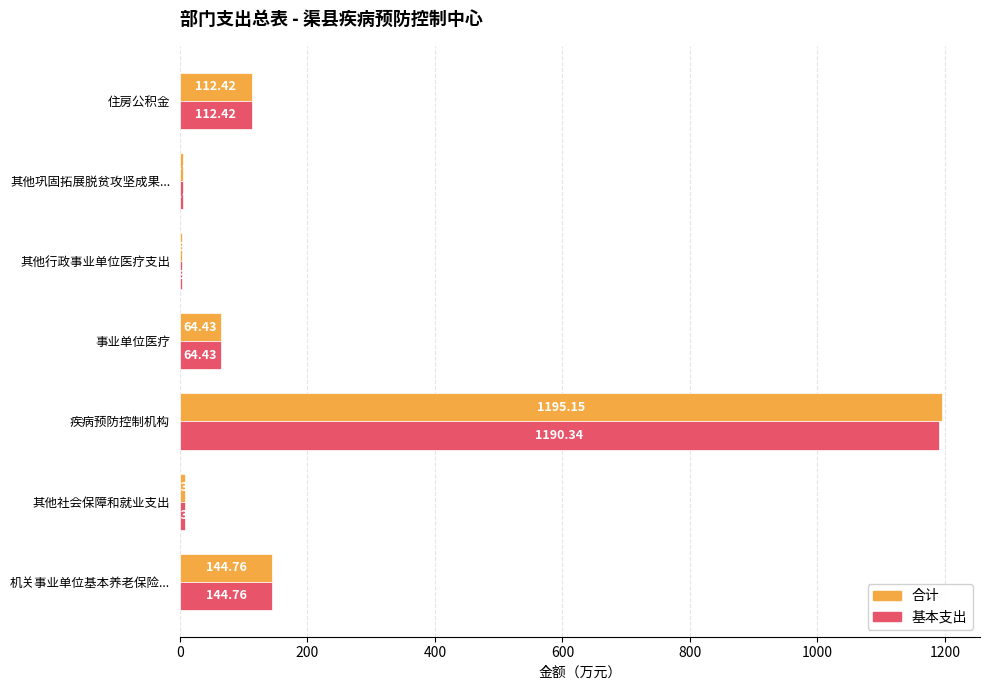

At which category is the sum across all series the highest?

疾病预防控制机构